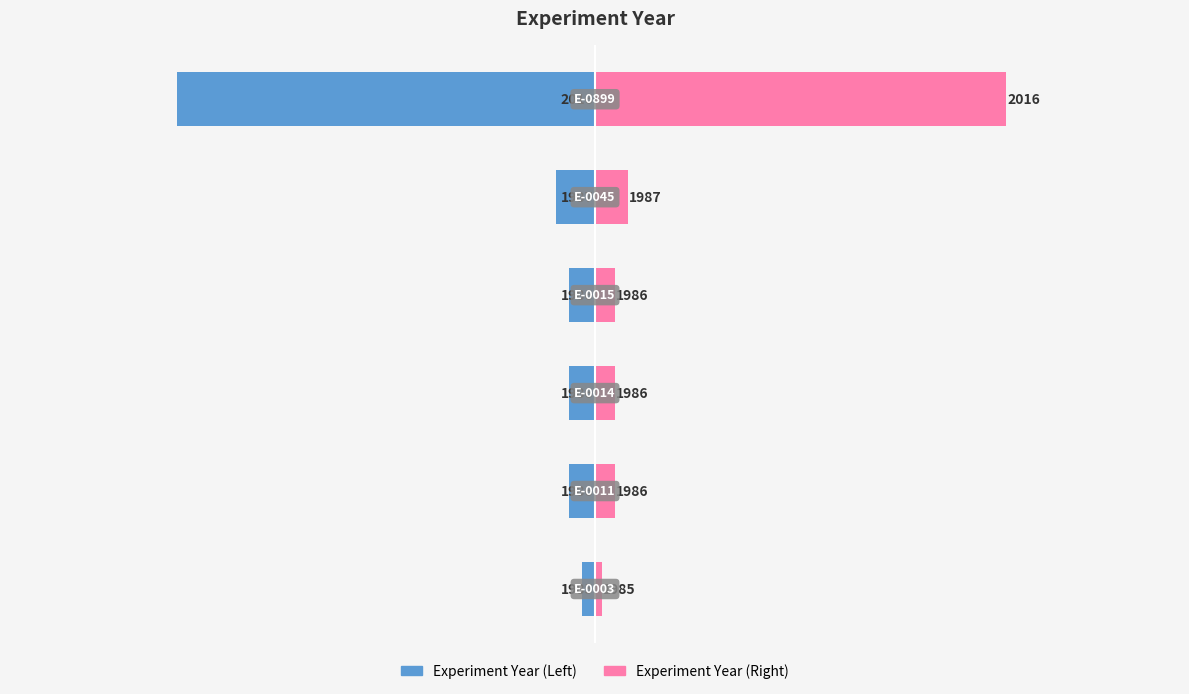

Are the bars grouped side by side (vs. stacked)?

Yes